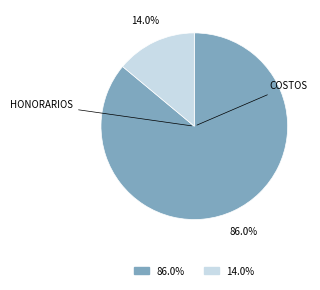

Is there any slice that represents more than half of the pie?

Yes